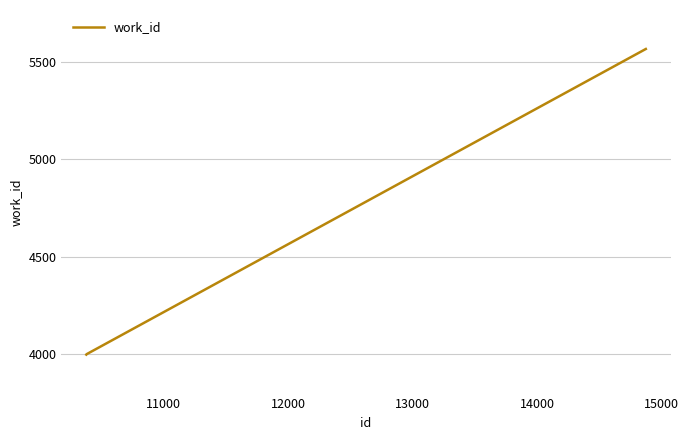

What is the minimum value shown in the chart?

3997